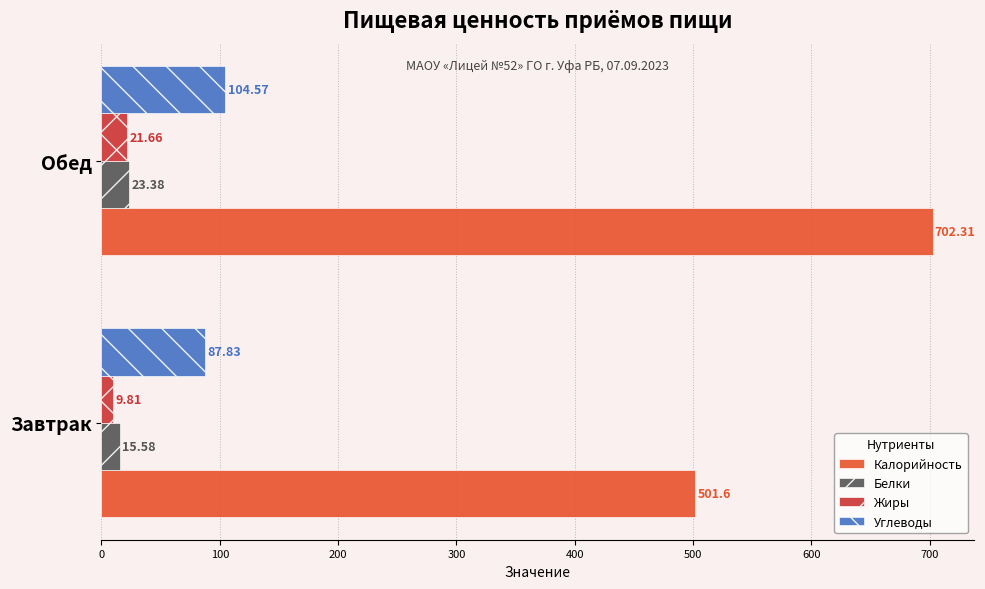

Where is Белки nearest to the value 19?

Завтрак